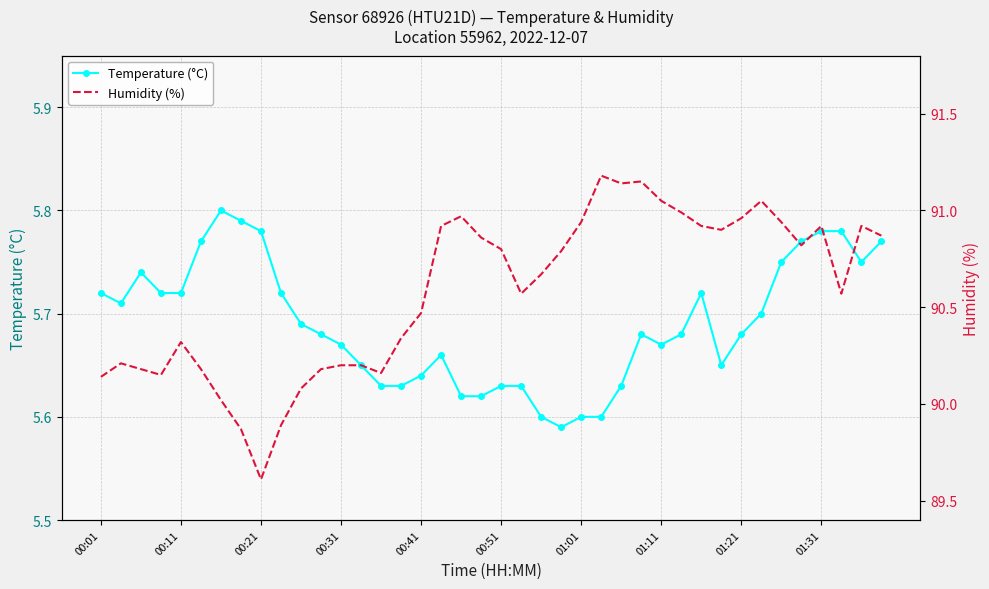

Count the Temperature (°C) values in the range 5 to 6.

40